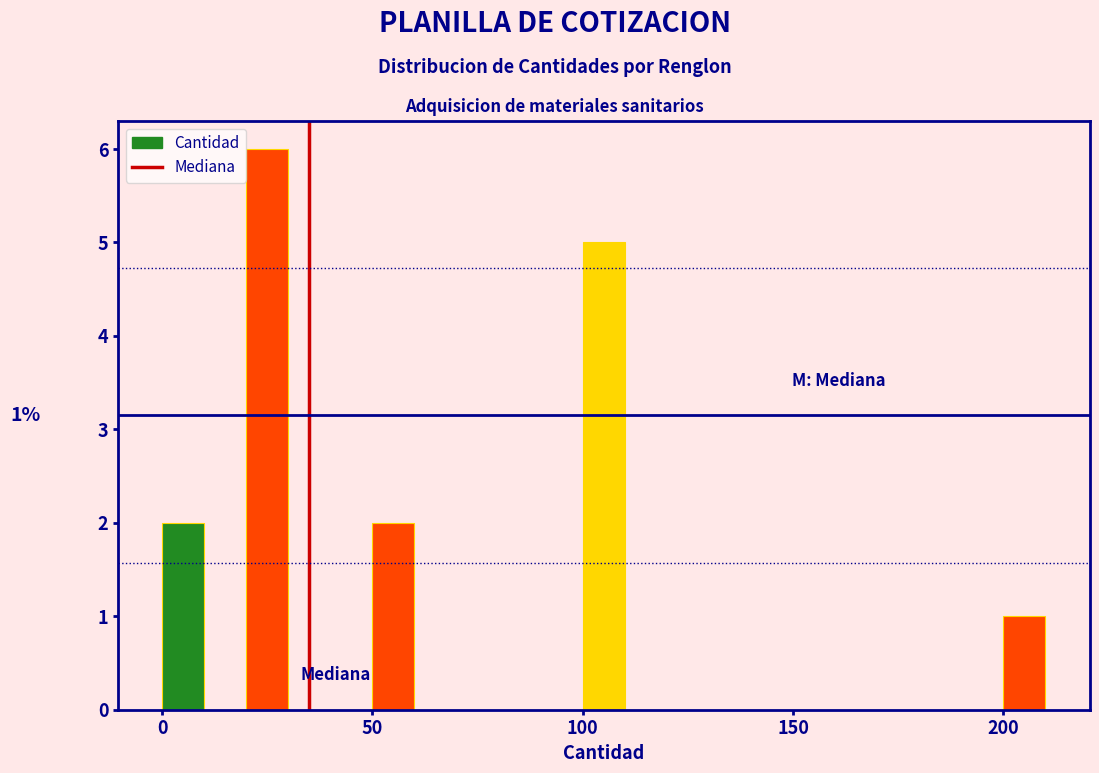

Read against the x-axis, roughly where is the centre of the tallest bar?

25